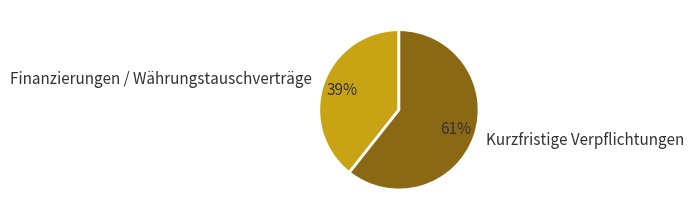

Do Finanzierungen / Währungstauschverträge and Kurzfristige Verpflichtungen together represent more than half of the pie?

Yes